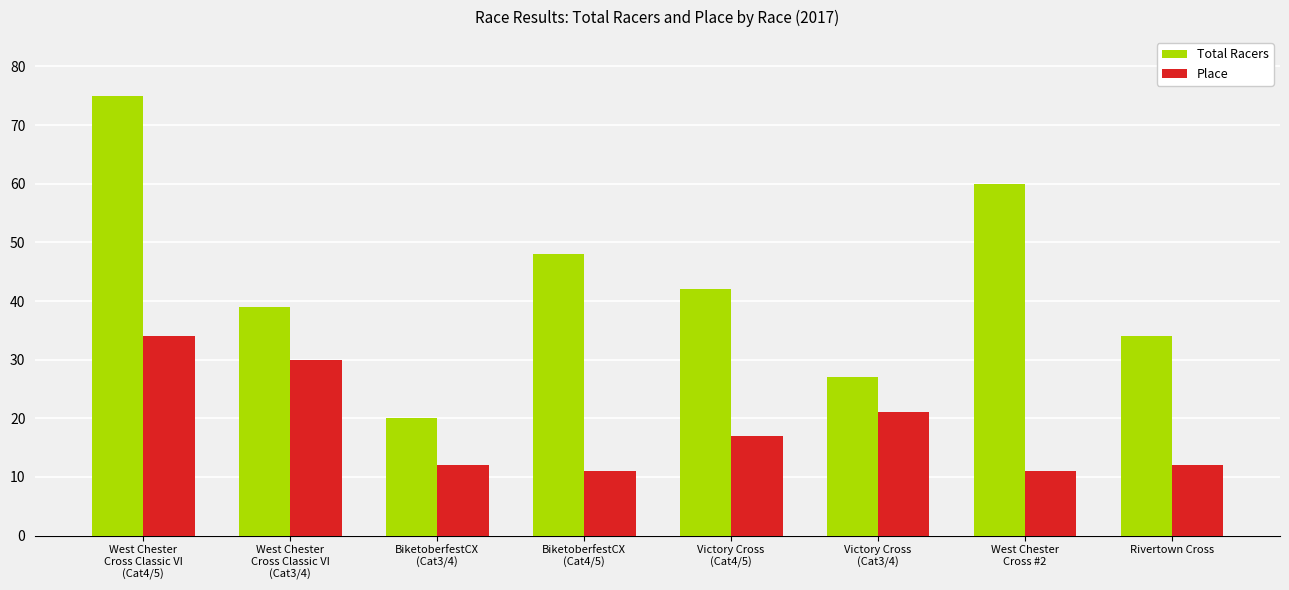

What are all the series names shown in the legend?

Total Racers, Place